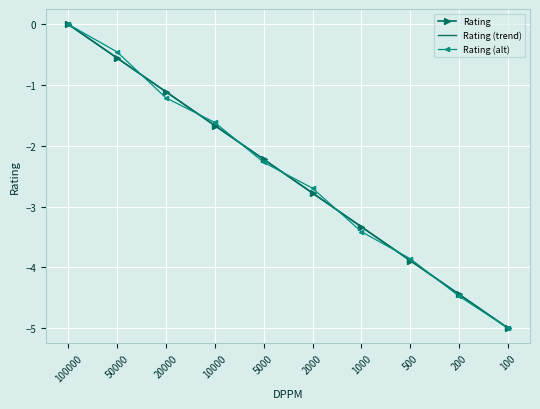

Where is Rating (alt) nearest to the value -2?

5000